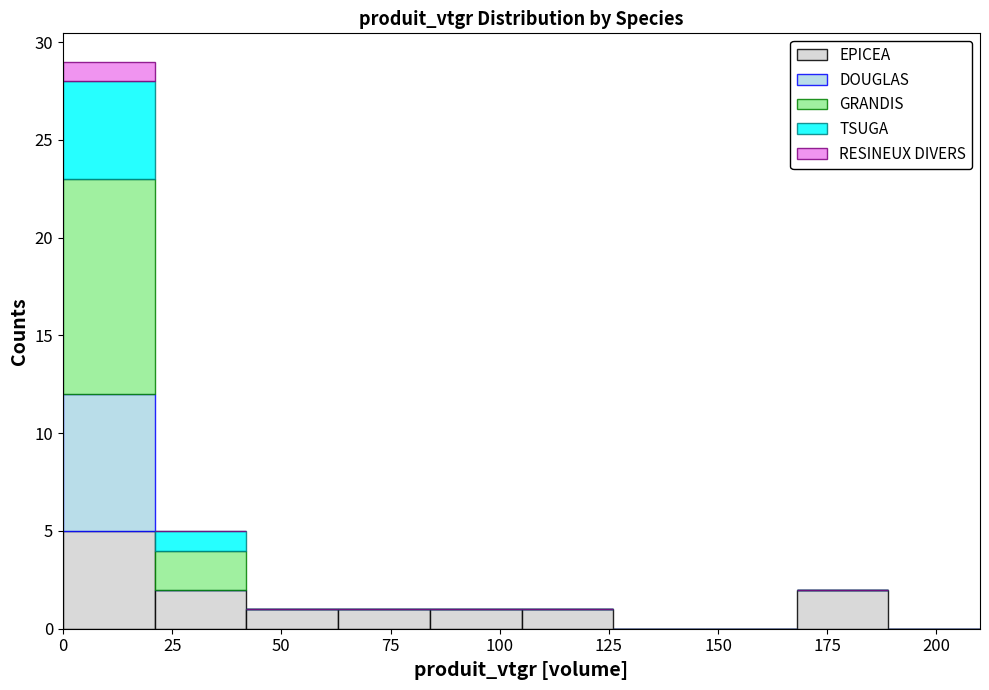

Reading left to right, transcribe this chart: for each stacked bar, give the range it covers on the x-axis and its total height. Neither the bar edges nor the heights are printed on the chart, so give them approximately, as read against the axes.

0 to 21: 29
21 to 42: 5
42 to 63: 1
63 to 84: 1
84 to 105: 1
105 to 126: 1
126 to 147: 0
147 to 168: 0
168 to 189: 2
189 to 210: 0